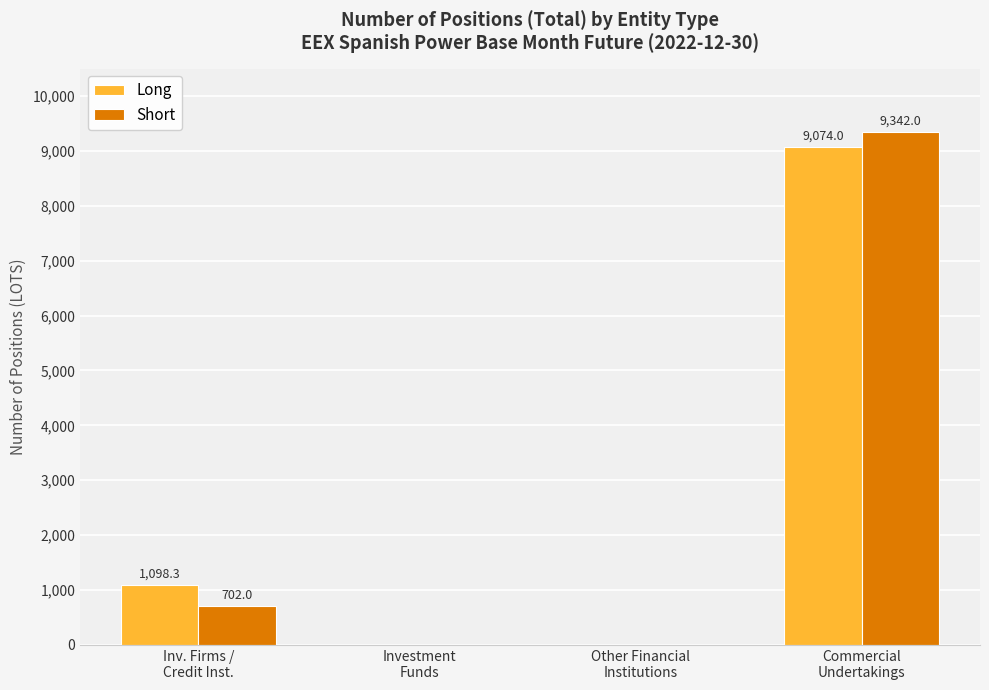

How many data points in Long are above 1098?

2